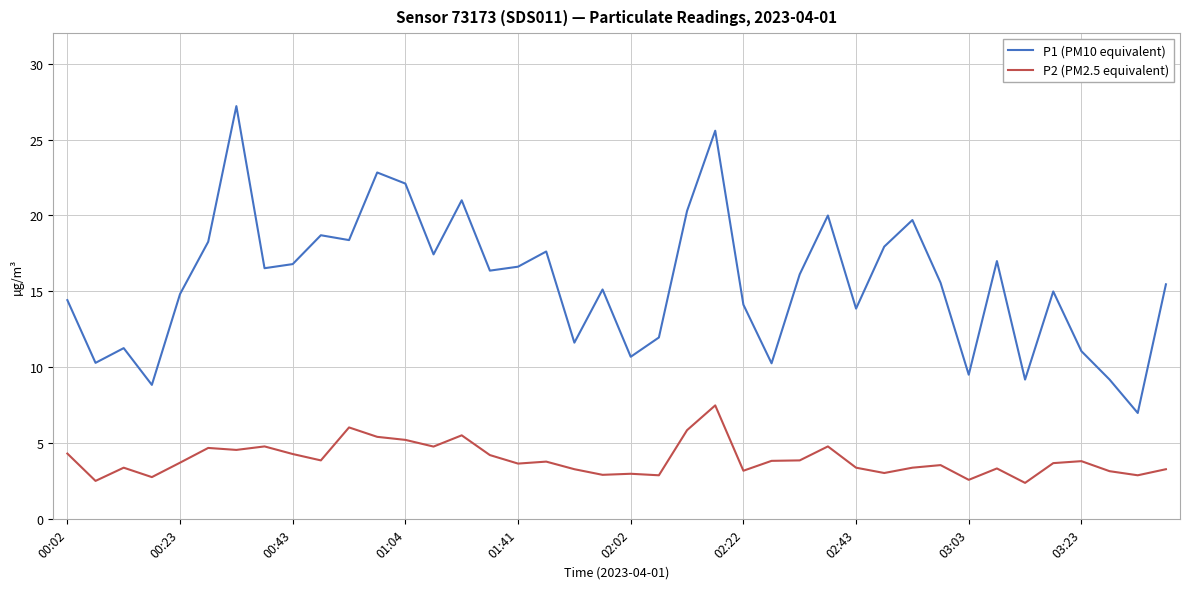

What is the highest value of the P2 (PM2.5 equivalent) series?

7.5